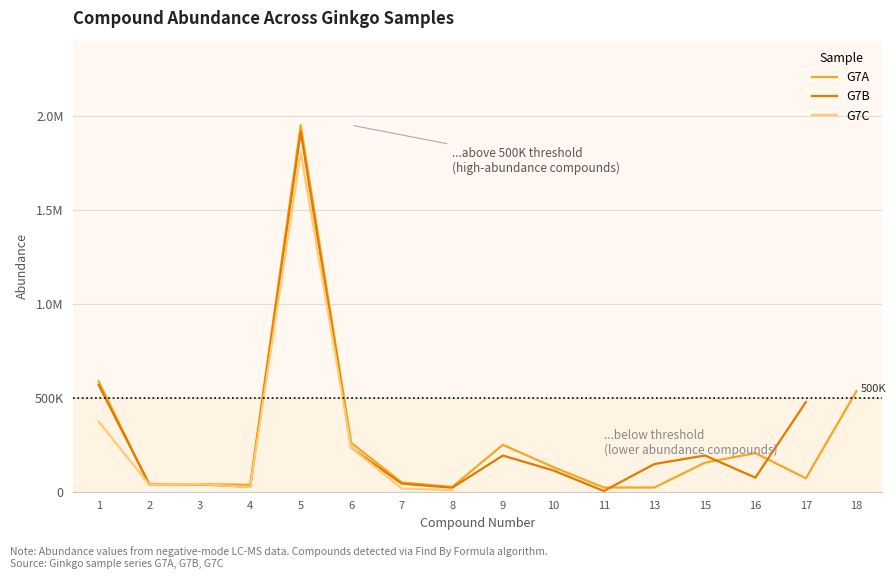

Is this an area chart (filled region under the line)?

No